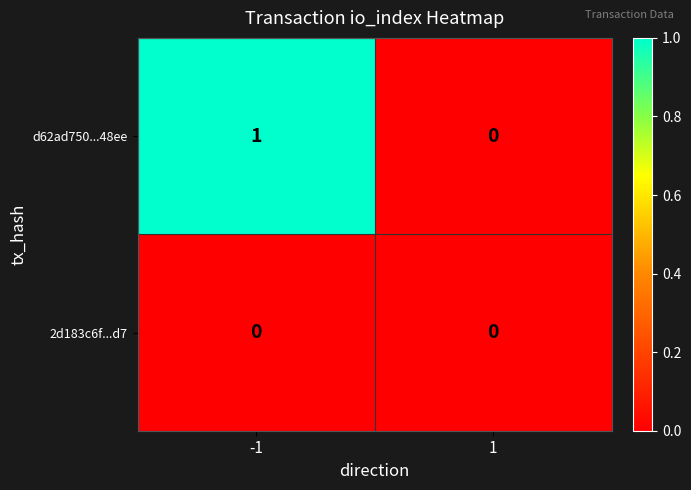

Between -1 and 1, which series saw the biggest shift?

d62ad750...48ee